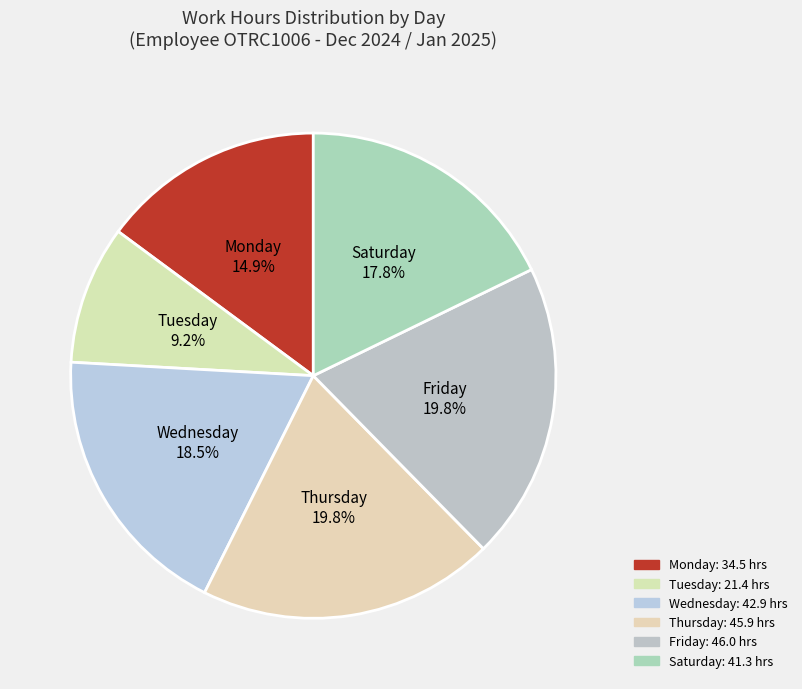

Is there any slice that represents more than half of the pie?

No